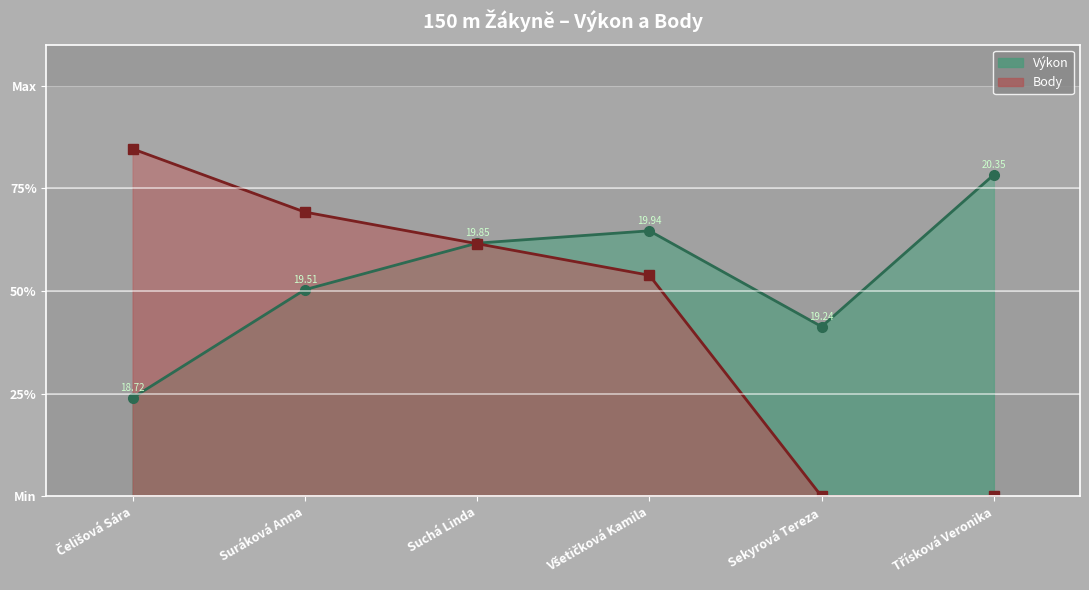

Reading left to right, transcribe all the data shown in this chart.

Výkon: 0.2	0.5	0.6	0.6	0.4	0.8
Body: 0.8	0.7	0.6	0.5	0.0	0.0